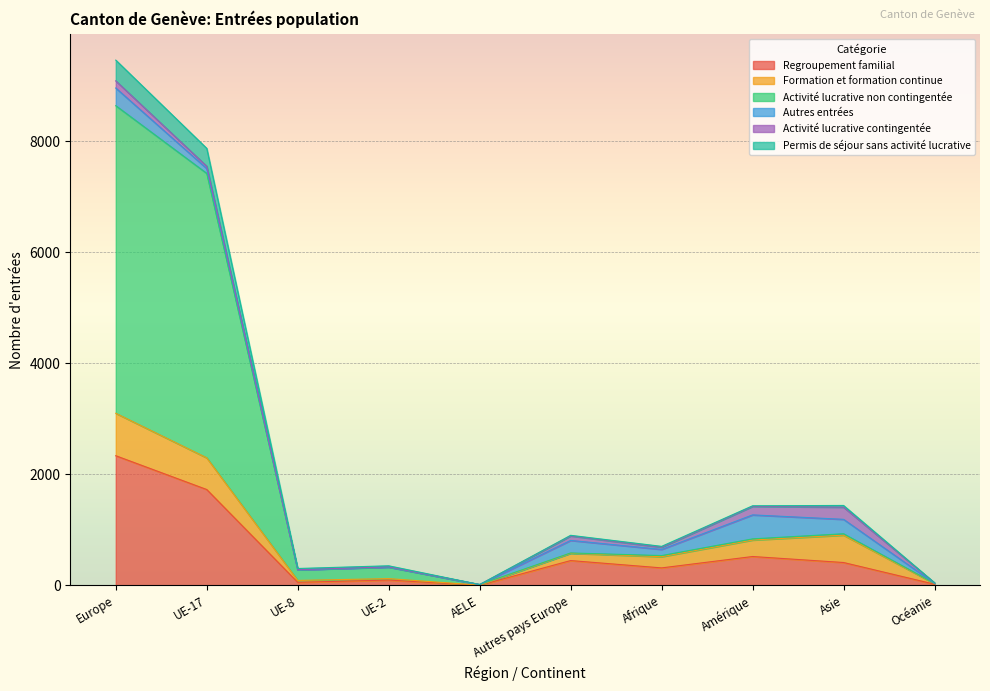

Which label corresponds to the smallest value in the chart?

AELE